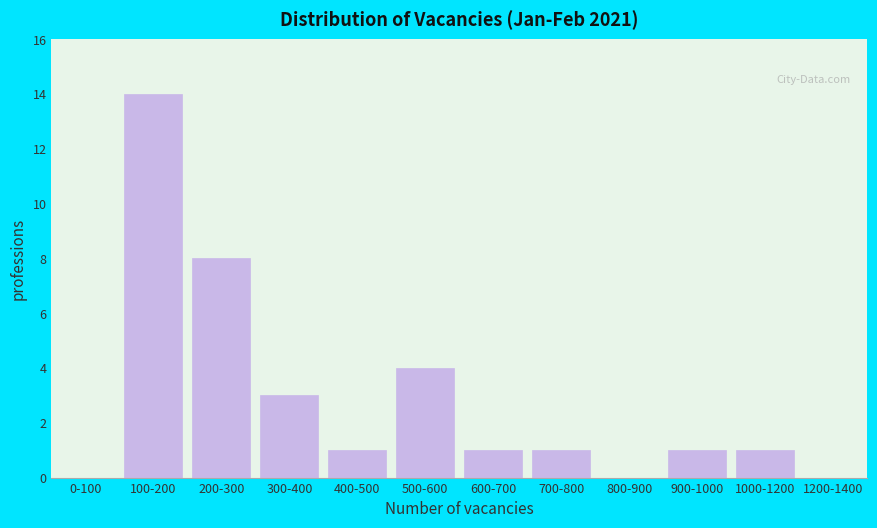

Reading right to left, extract all data points from this chart.

1200-1400=0	1000-1200=1	900-1000=1	800-900=0	700-800=1	600-700=1	500-600=4	400-500=1	300-400=3	200-300=8	100-200=14	0-100=0